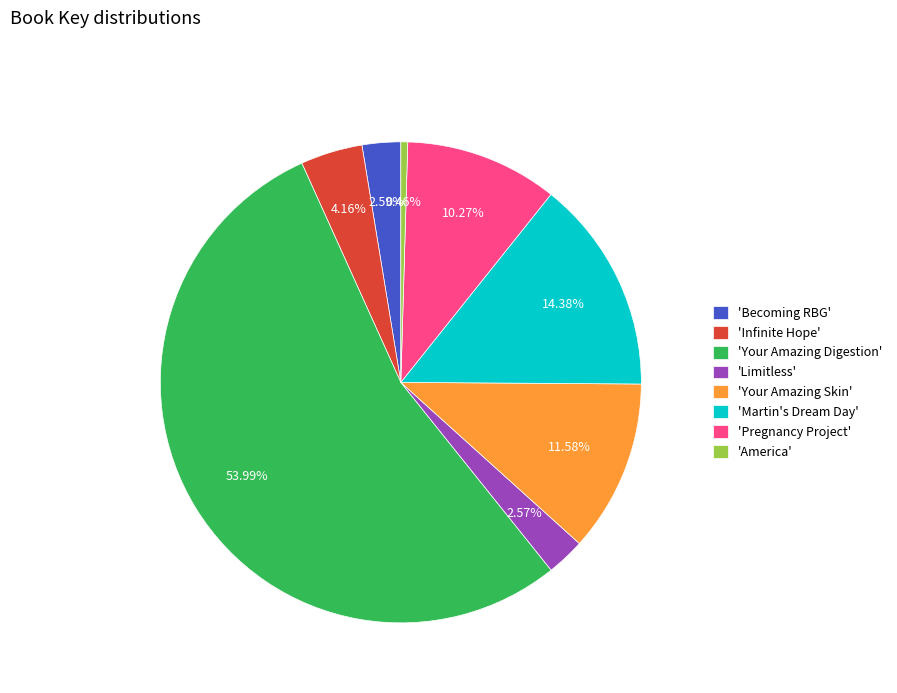

Is 'Your Amazing Digestion' the majority of the pie?

Yes